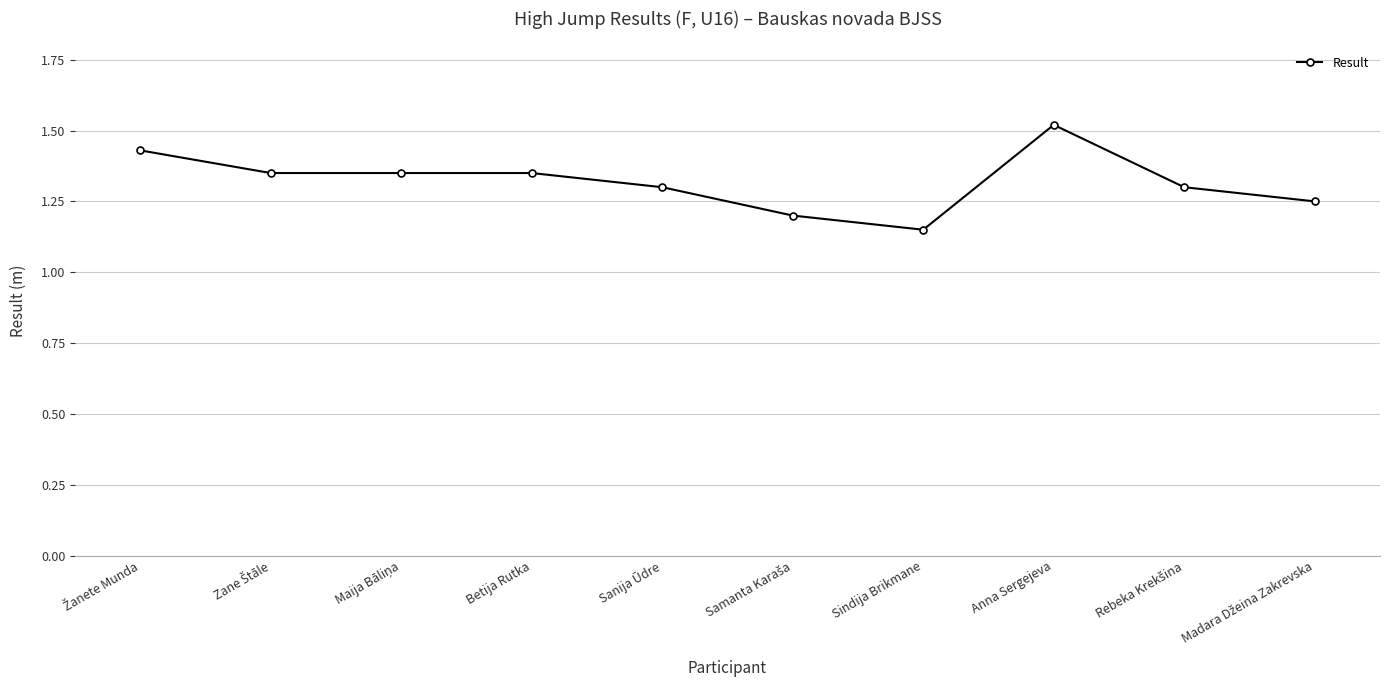

What is the value of the 5th point from the left?

1.3